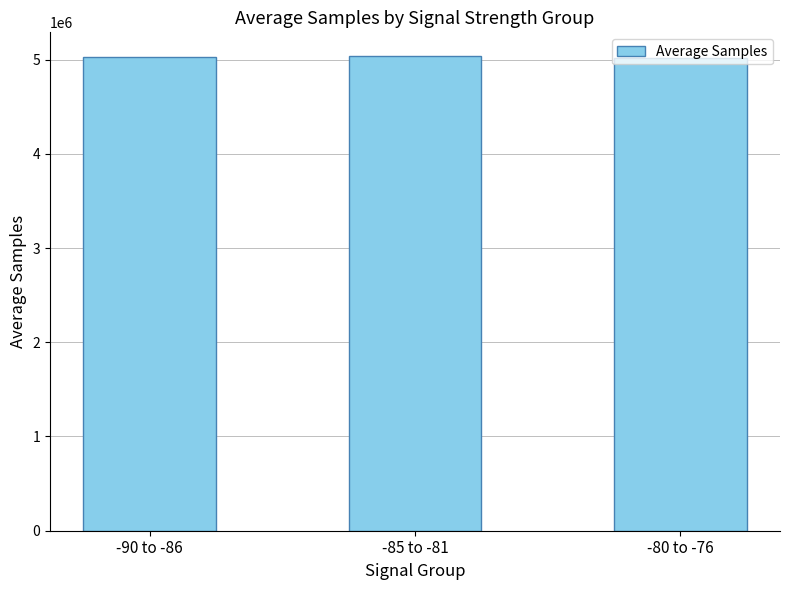

What is the maximum value shown in the chart?

5036693.8